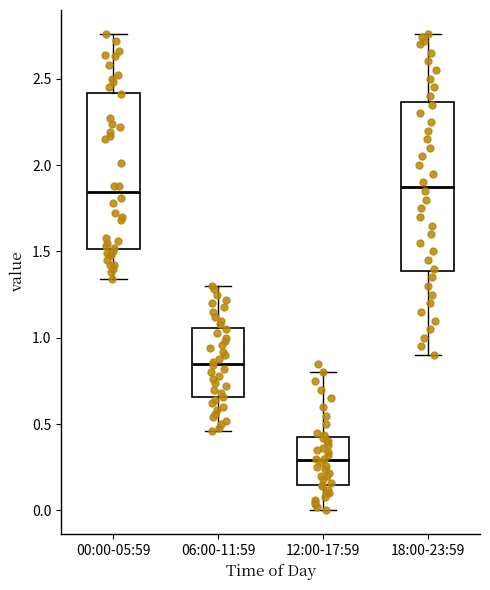

Reading left to right, transcribe this box plot: for each box, give where its median line is, the range the box spans, and where its two whiskers end, as read against the y-axis. The values are not printed on the chart, so give them approximately, as read against the axis.

00:00-05:59: median 1.85, box 1.50 to 2.40, whiskers 1.35 to 2.75
06:00-11:59: median 0.85, box 0.65 to 1.05, whiskers 0.45 to 1.30
12:00-17:59: median 0.30, box 0.15 to 0.45, whiskers 0.00 to 0.80
18:00-23:59: median 1.90, box 1.40 to 2.35, whiskers 0.90 to 2.75